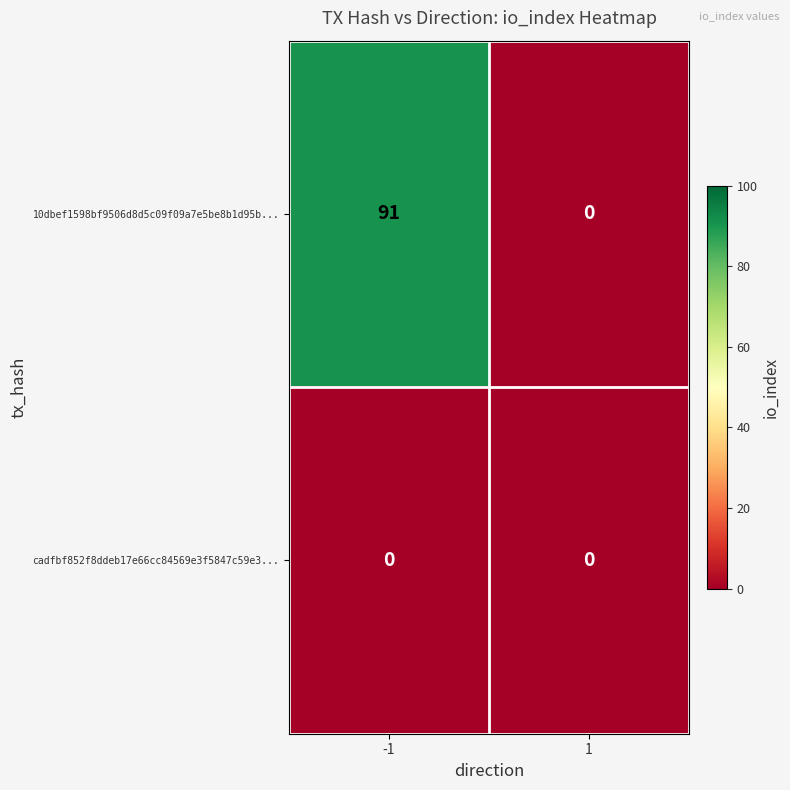

What is the spread (max minus min) of values at -1?

91